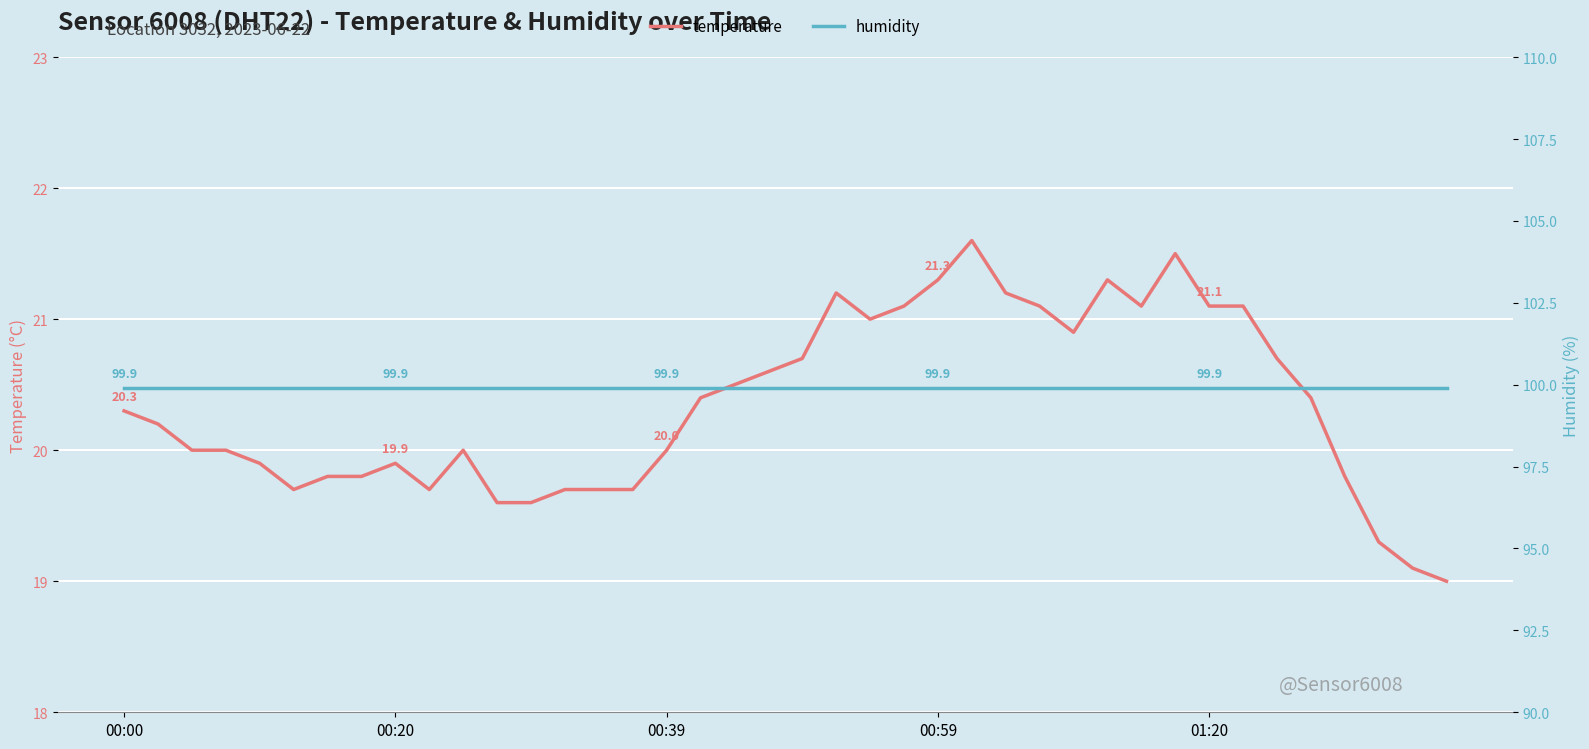

The value of temperature at 17 is 33.8. True or false?

False